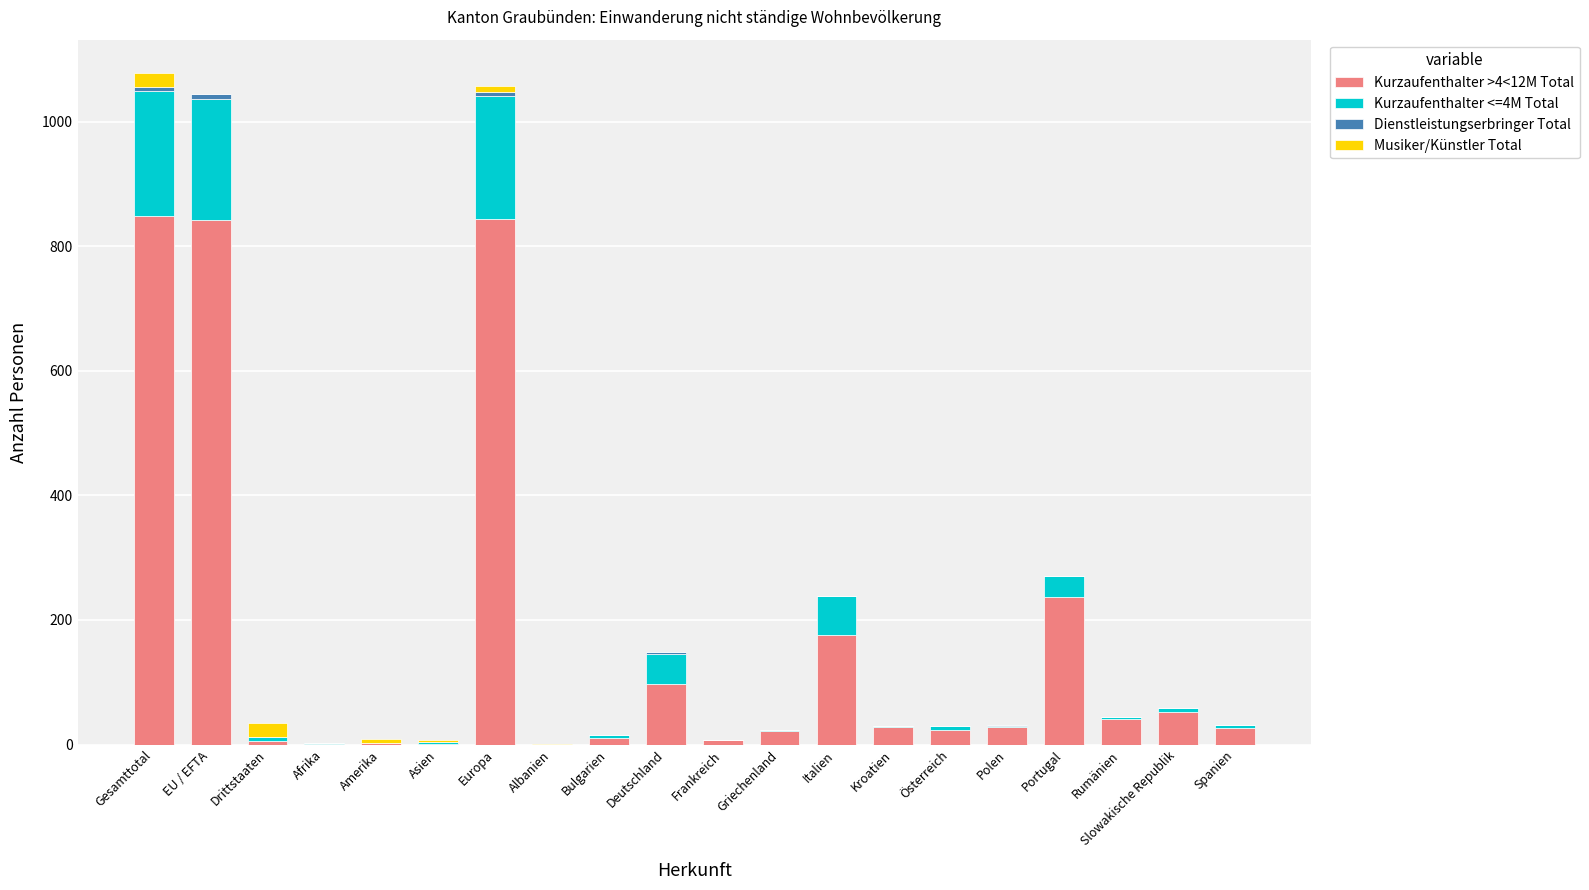

True or false: Kurzaufenthalter >4<12M Total has a value of 843 at EU / EFTA.

True